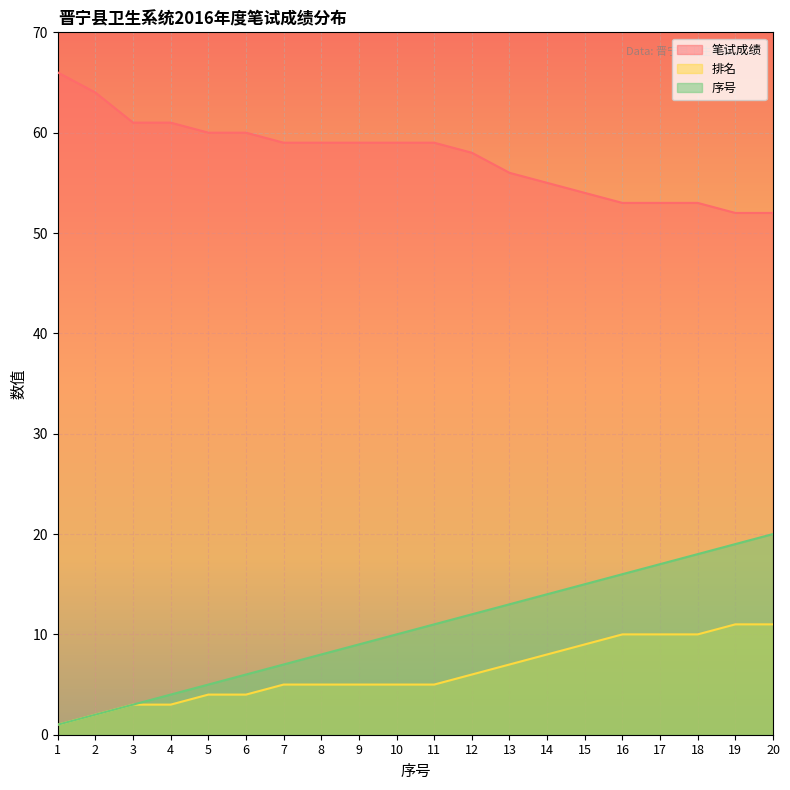

Which series has the largest range (max minus min)?

序号